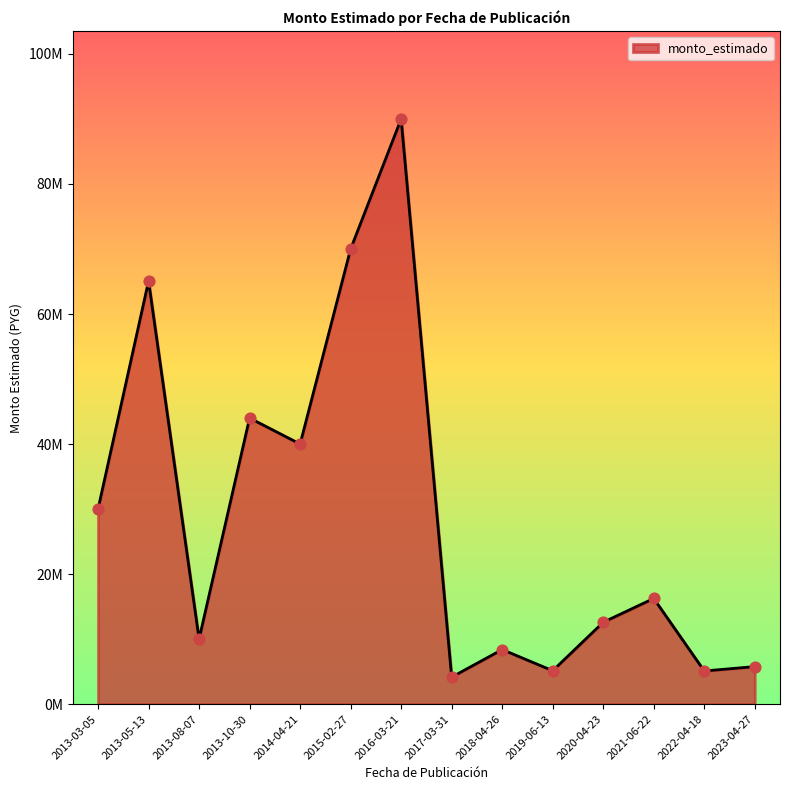

Between 2013-10-30 and 2021-06-22, which is larger?

2013-10-30